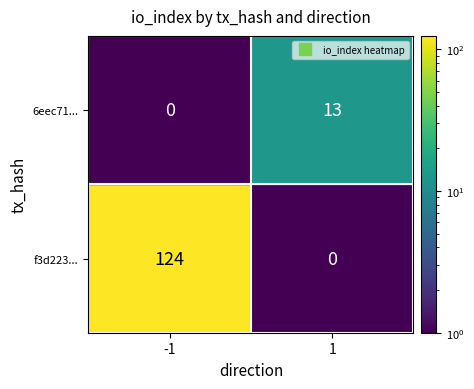

Is the value of 6eec71... at 1 greater than the value of f3d223... at 1?

No